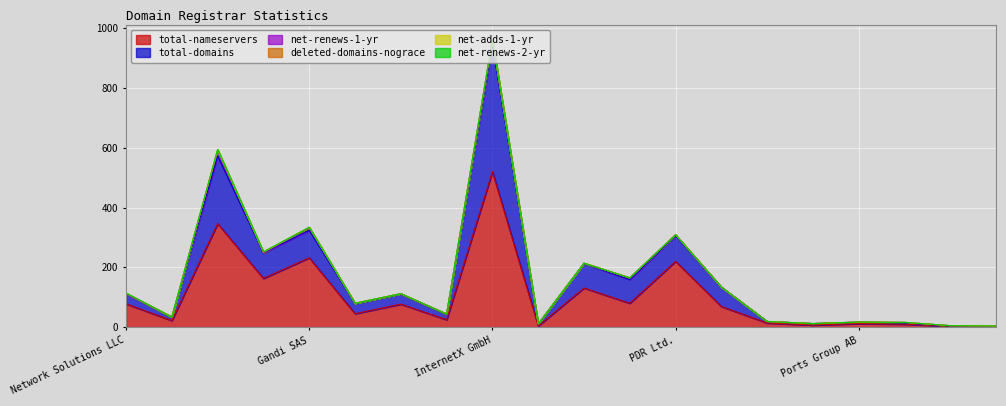

What is the label of the 2nd point from the right?

Omnis Network LLC